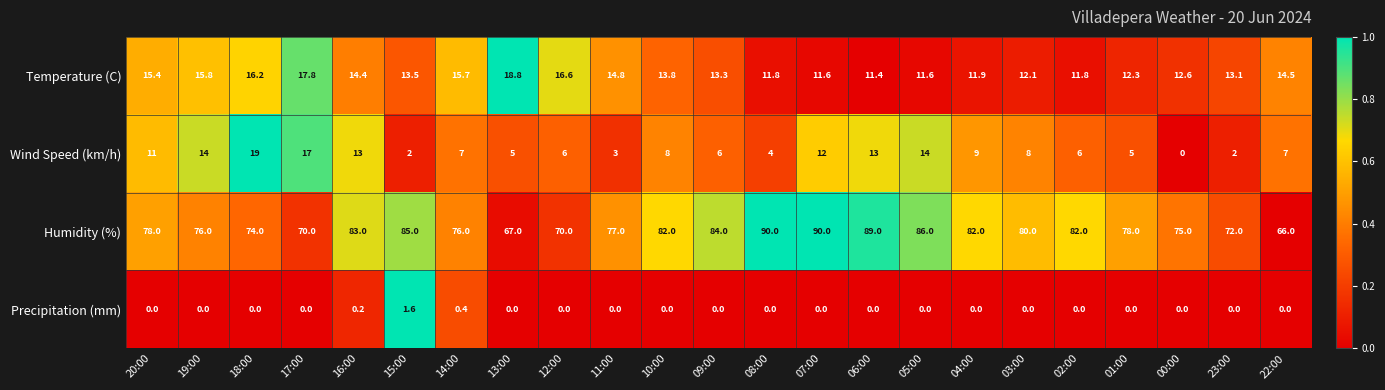

Which category has the highest value in the Temperature (C) series?

13:00